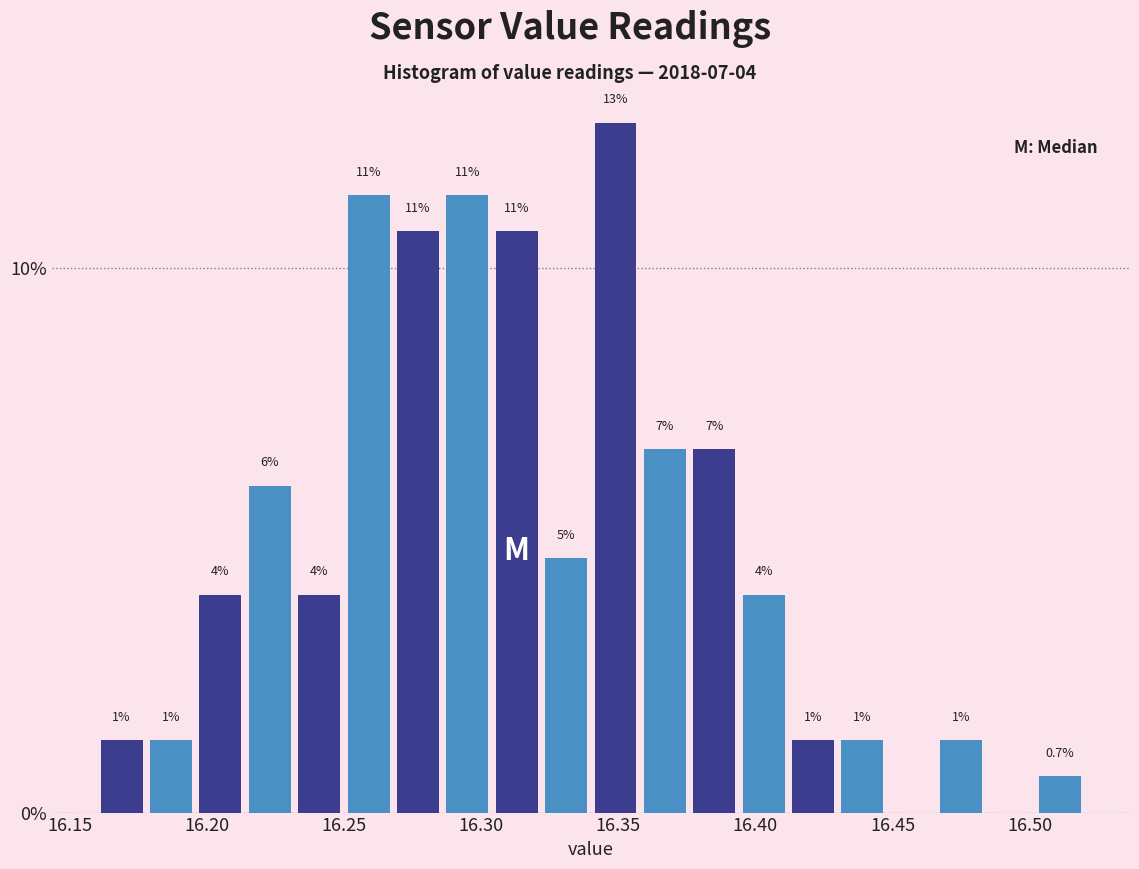

Read against the x-axis, roughly where is the centre of the tallest bar?

16.350